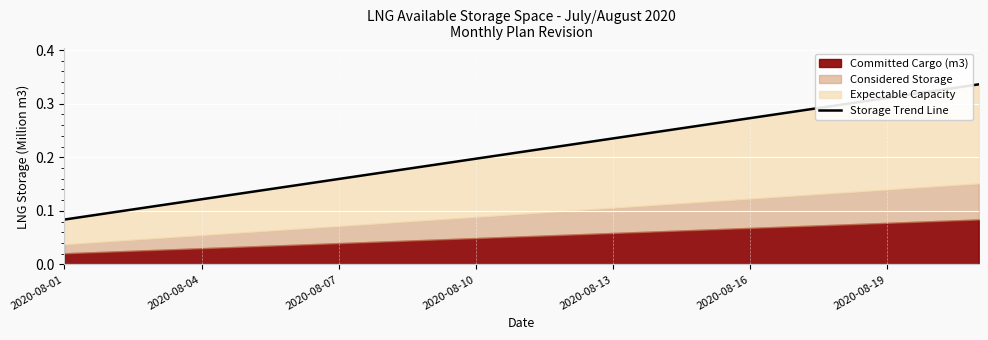

The value at 8 is 0.2. True or false?

True